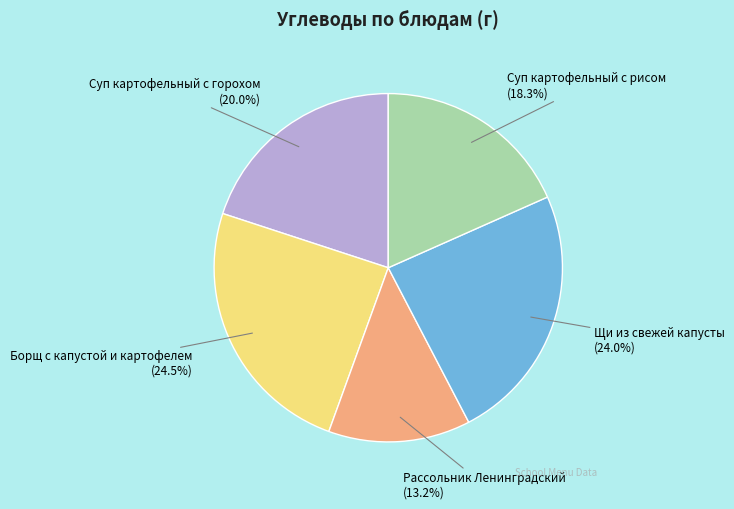

Which slice is the smallest?

Рассольник Ленинградский